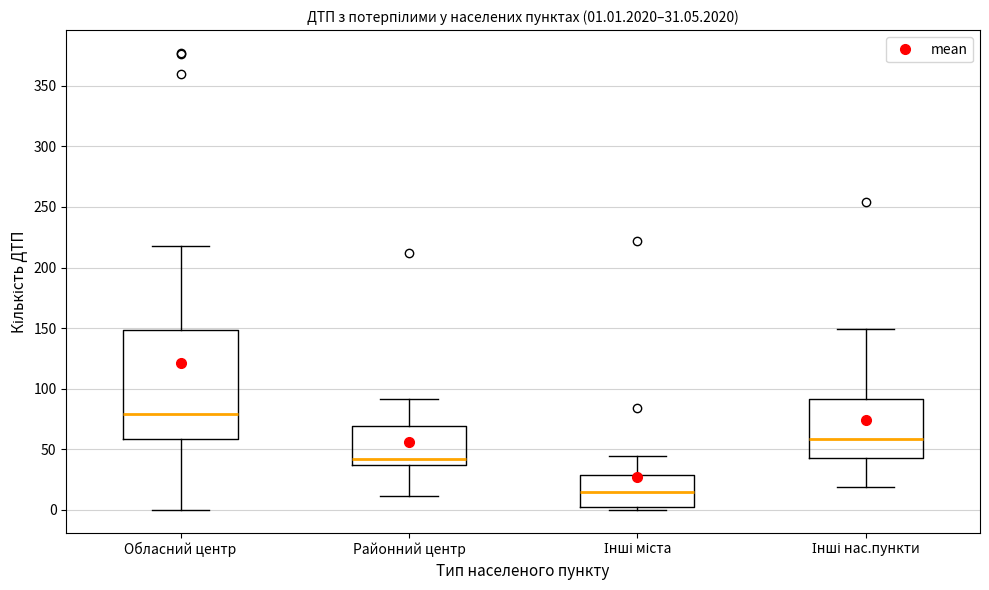

Which box is the tallest, from its lower edge to its upper edge?

Обласний центр